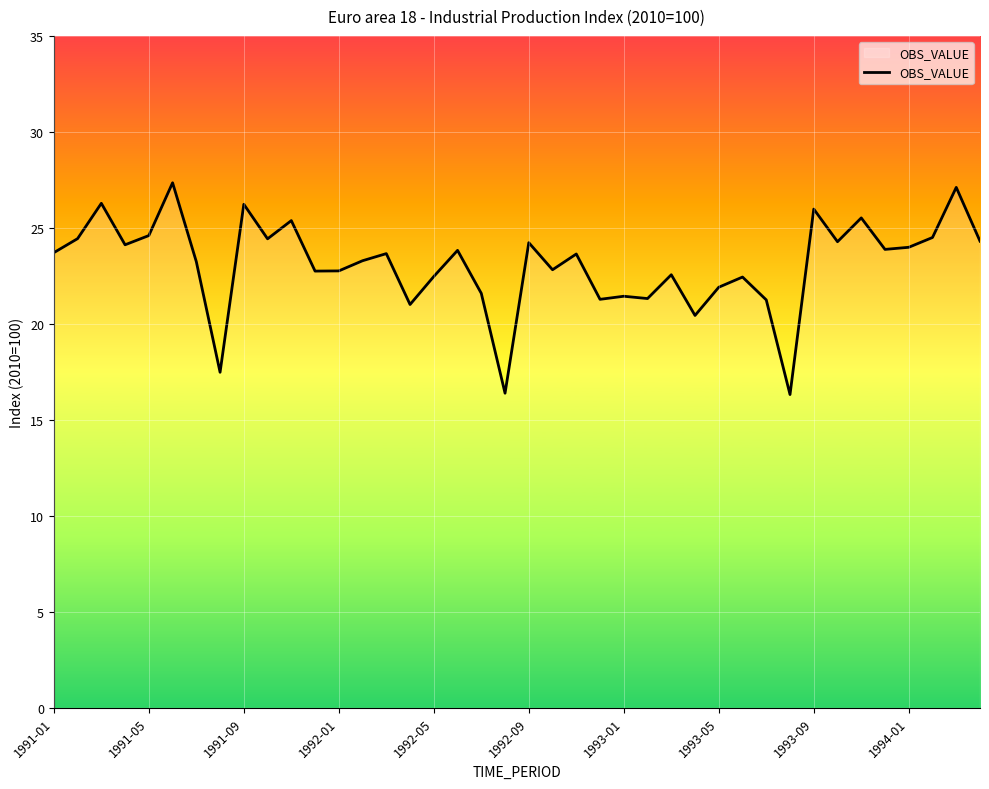

What is the smallest value displayed?

16.3